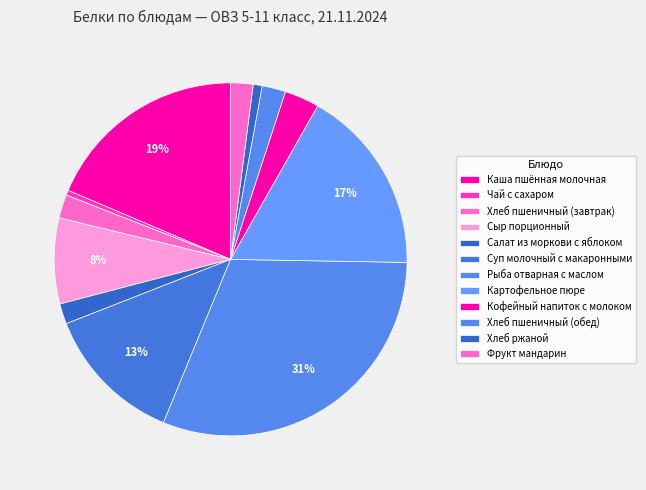

Does Хлеб пшеничный (завтрак) represent more than half of the total?

No